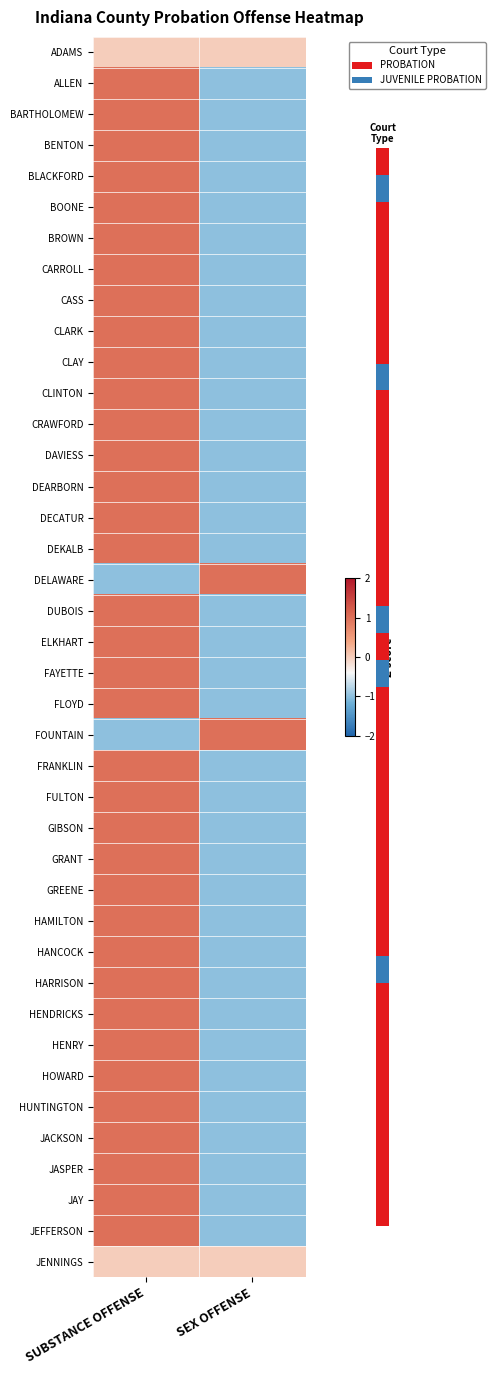

What is the spread (max minus min) of values at SUBSTANCE OFFENSE?

2